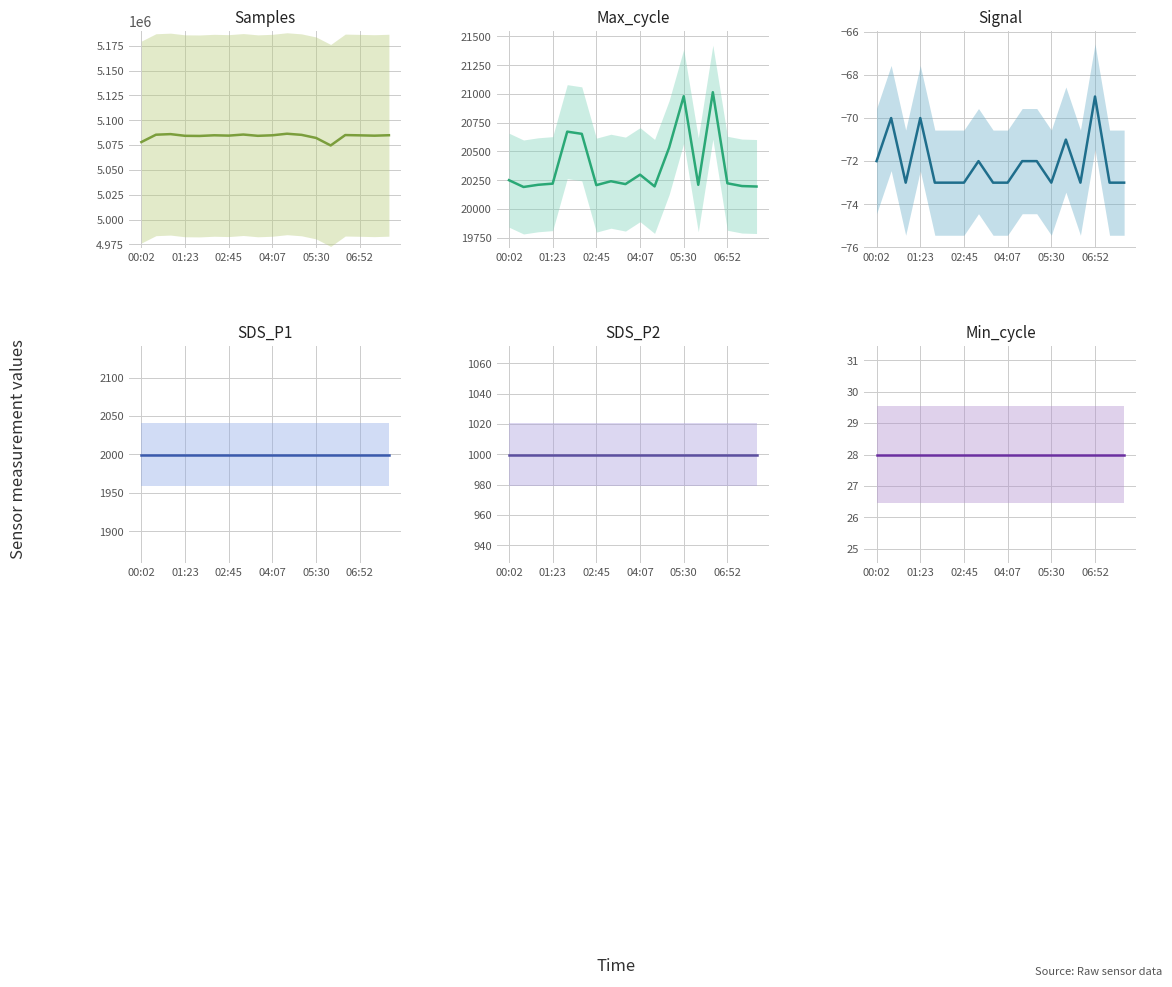

The value of Samples at 10 is 8406712.0. True or false?

False